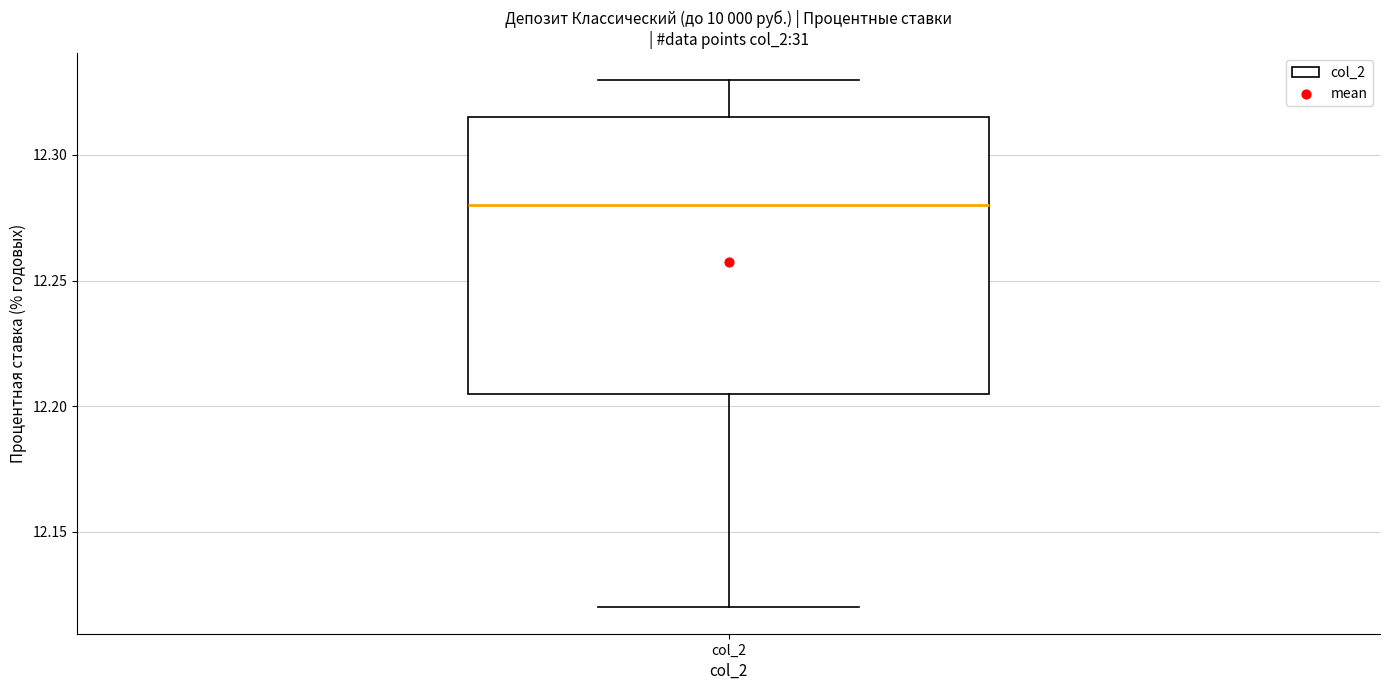

Where is the lower edge of the box for col_2 on the y-axis? The values are not printed on the chart, so give them approximately, as read against the axis.

12.205